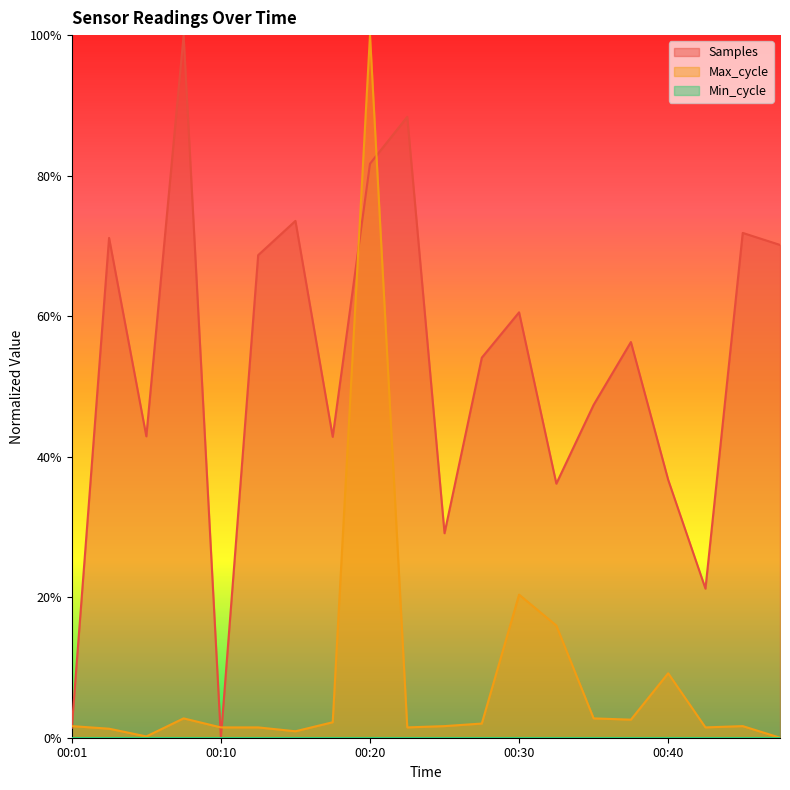

True or false: Samples and Max_cycle cross at least once.

True